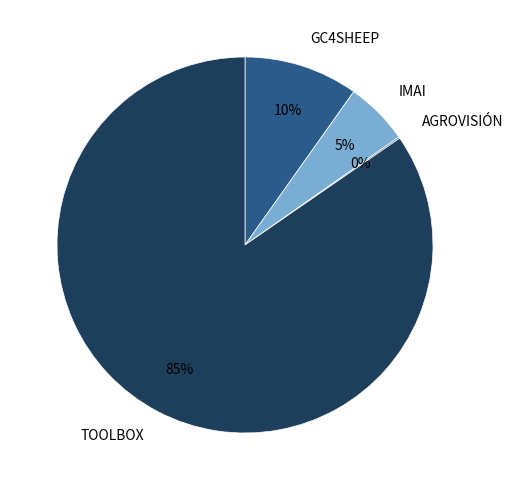

To the nearest percent, what is the average slice percentage?

25%